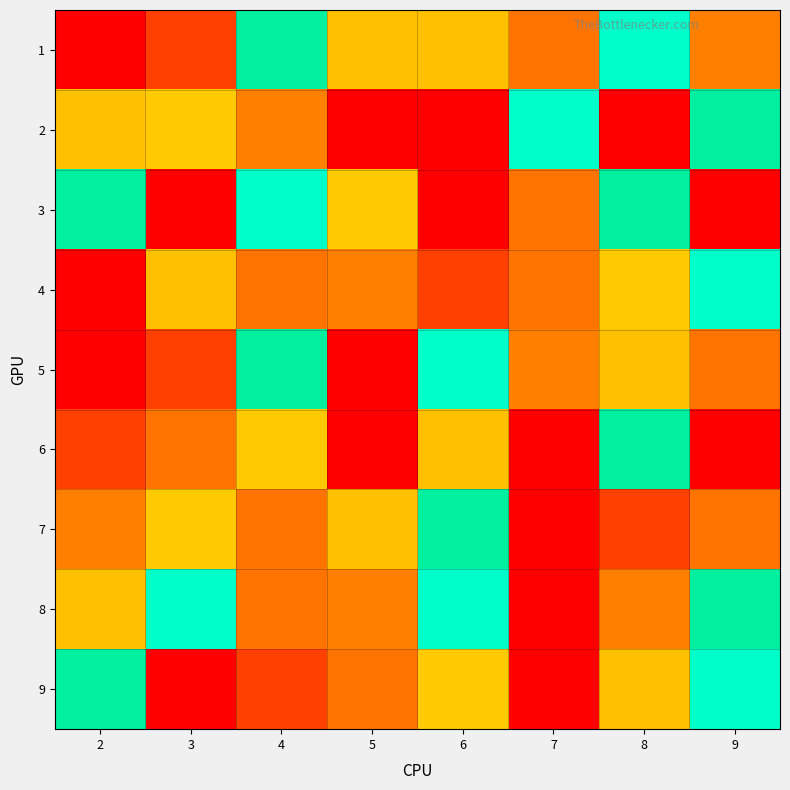

Which series has the widest spread of values?

2